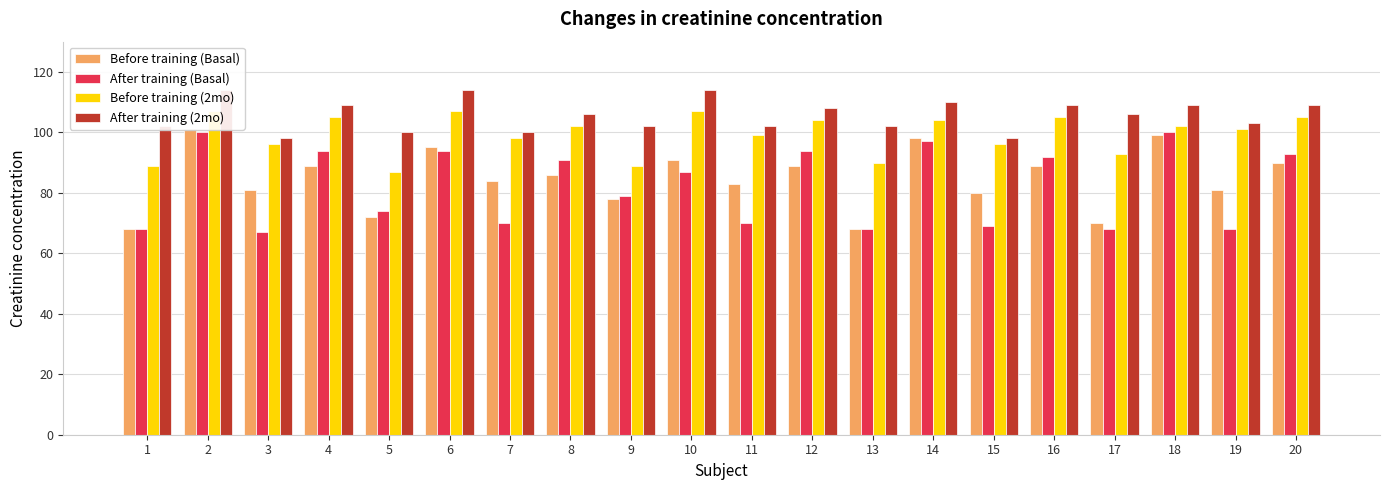

What is the difference between the Before training (Basal) values at 5 and 6?

23